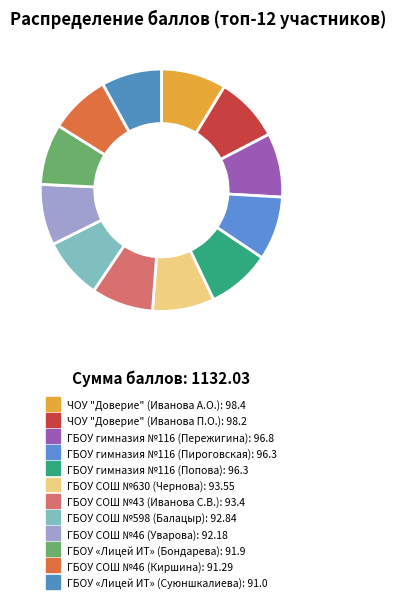

Count the number of slices in the pie.

12